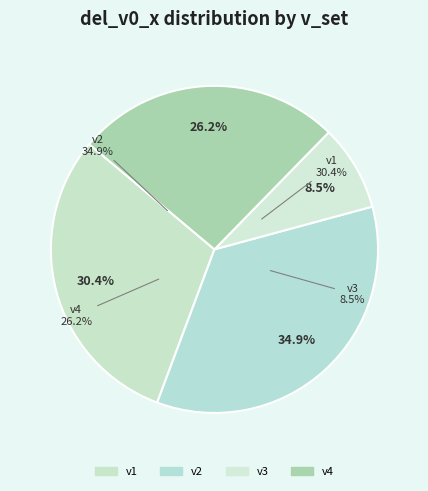

Does v2 represent more than half of the total?

No